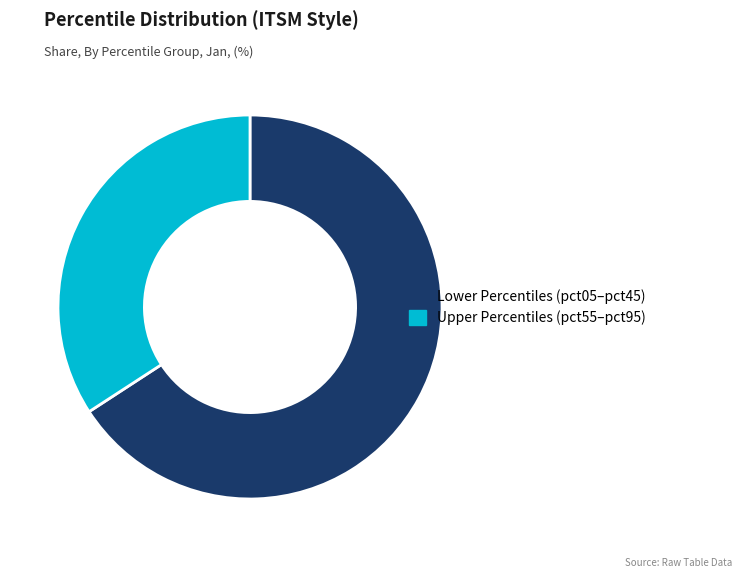

Rank the categories by value from lowest to highest.

Upper Percentiles (pct55–pct95), Lower Percentiles (pct05–pct45)